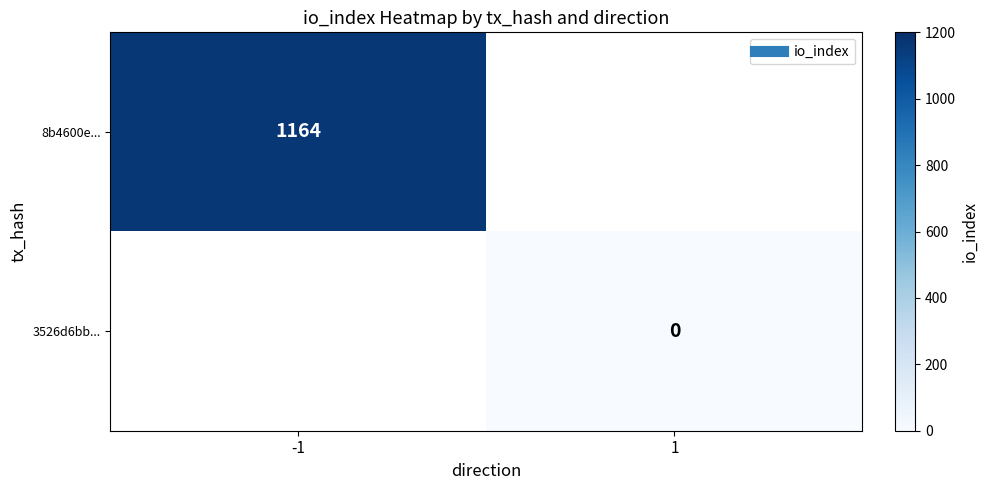

What value does the 8b4600e... series have at -1?

1164.0